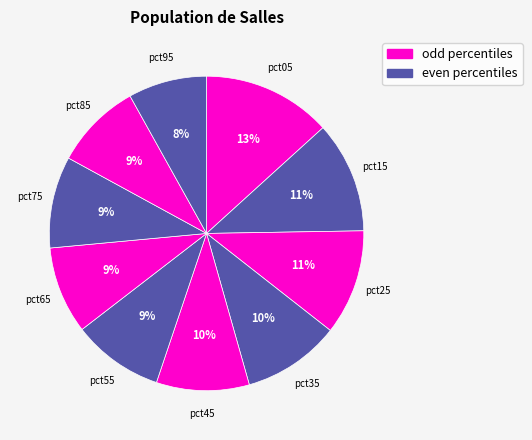

How many slices are in this pie chart?

10